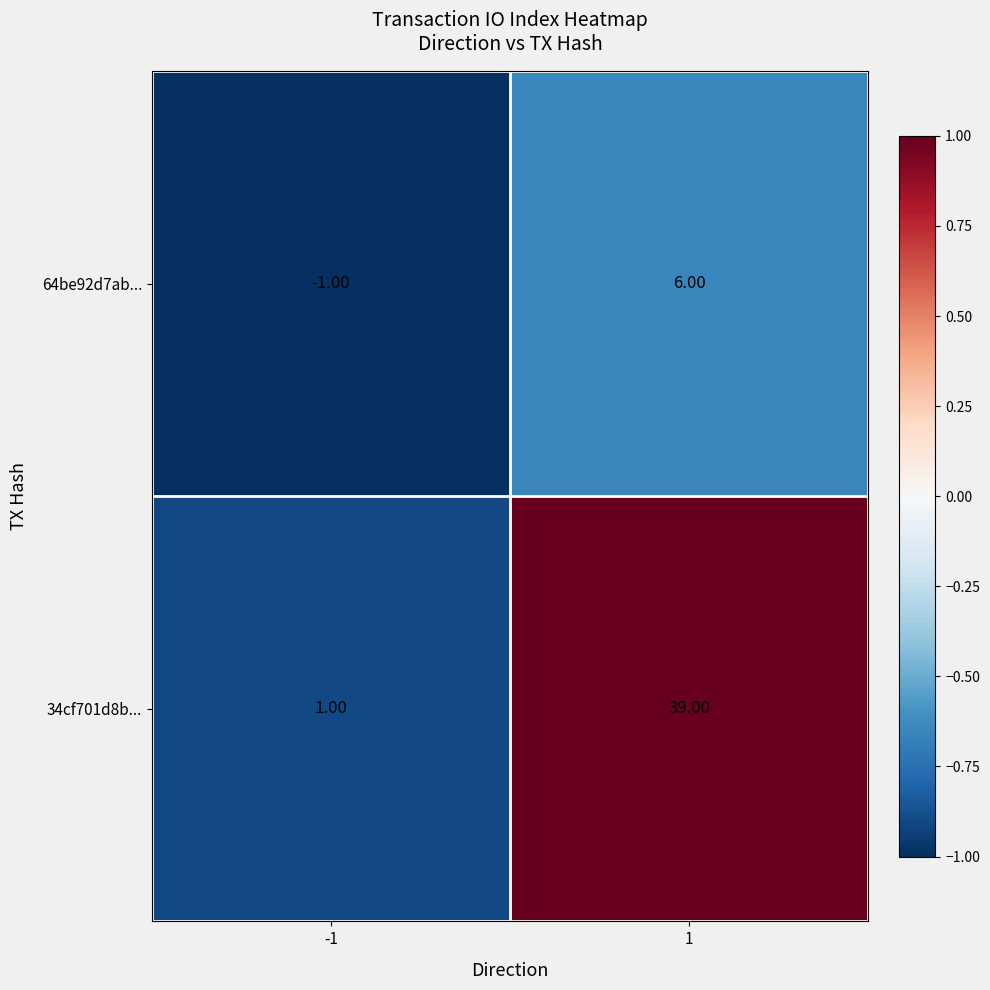

At 1, list the series in order from largest to smallest.

34cf701d8b..., 64be92d7ab...